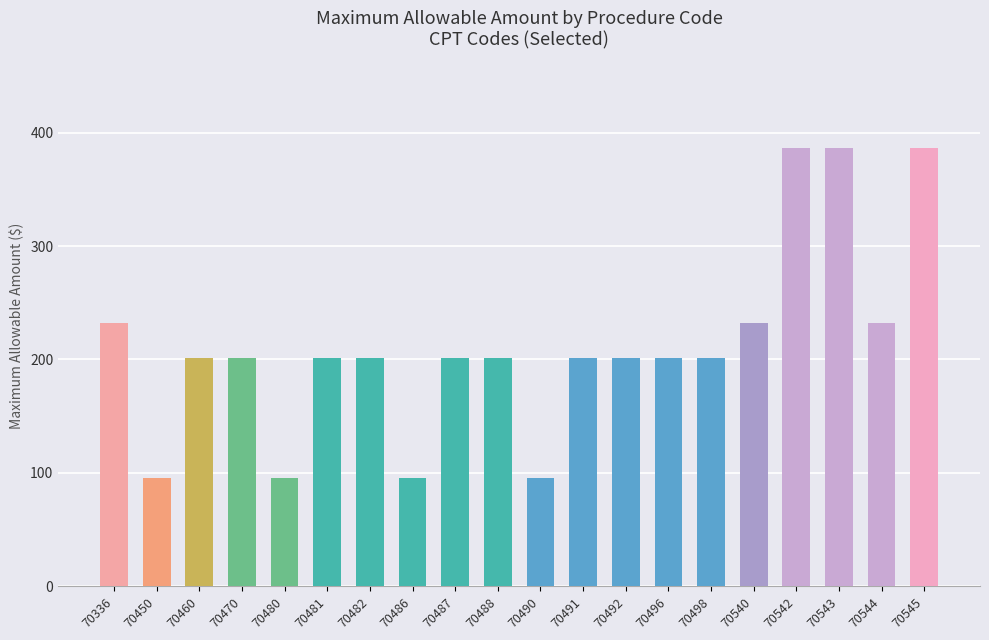

What is the greatest value displayed?

386.2